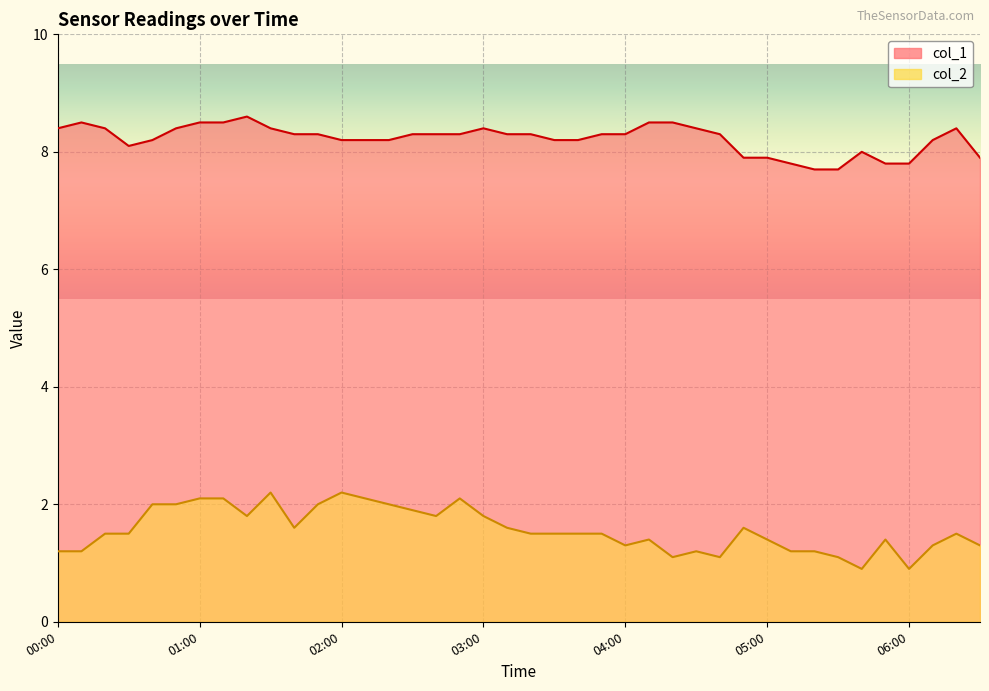

What is the maximum value for col_2?

2.2